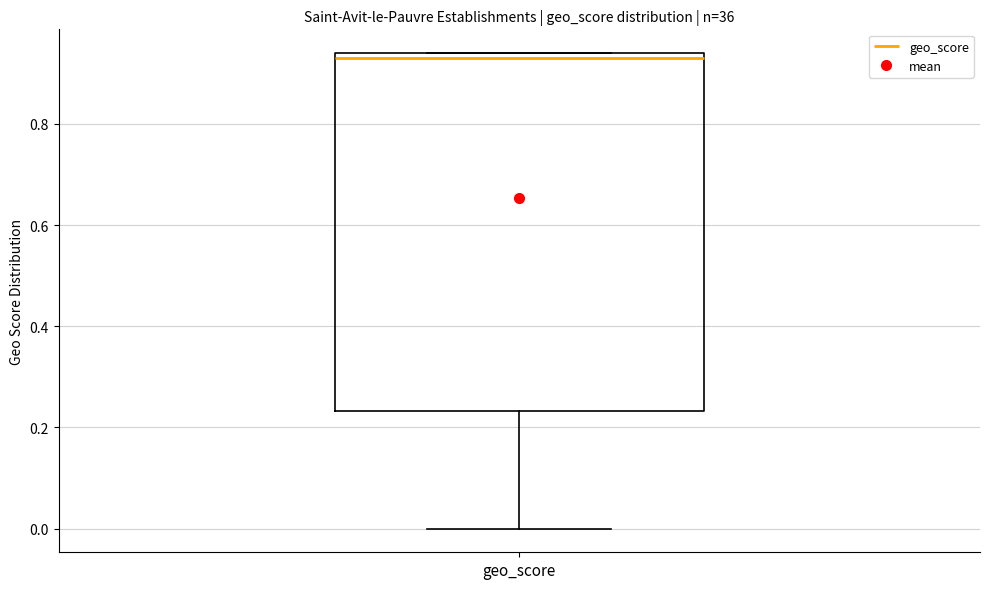

Transcribe this box plot: give where the median line is, the range the box spans, and where the two whiskers end, as read against the y-axis. The values are not printed on the chart, so give them approximately, as read against the axis.

median 0.94 (just below the box's upper edge), box 0.24 to 0.94, whiskers 0.00 to 0.94